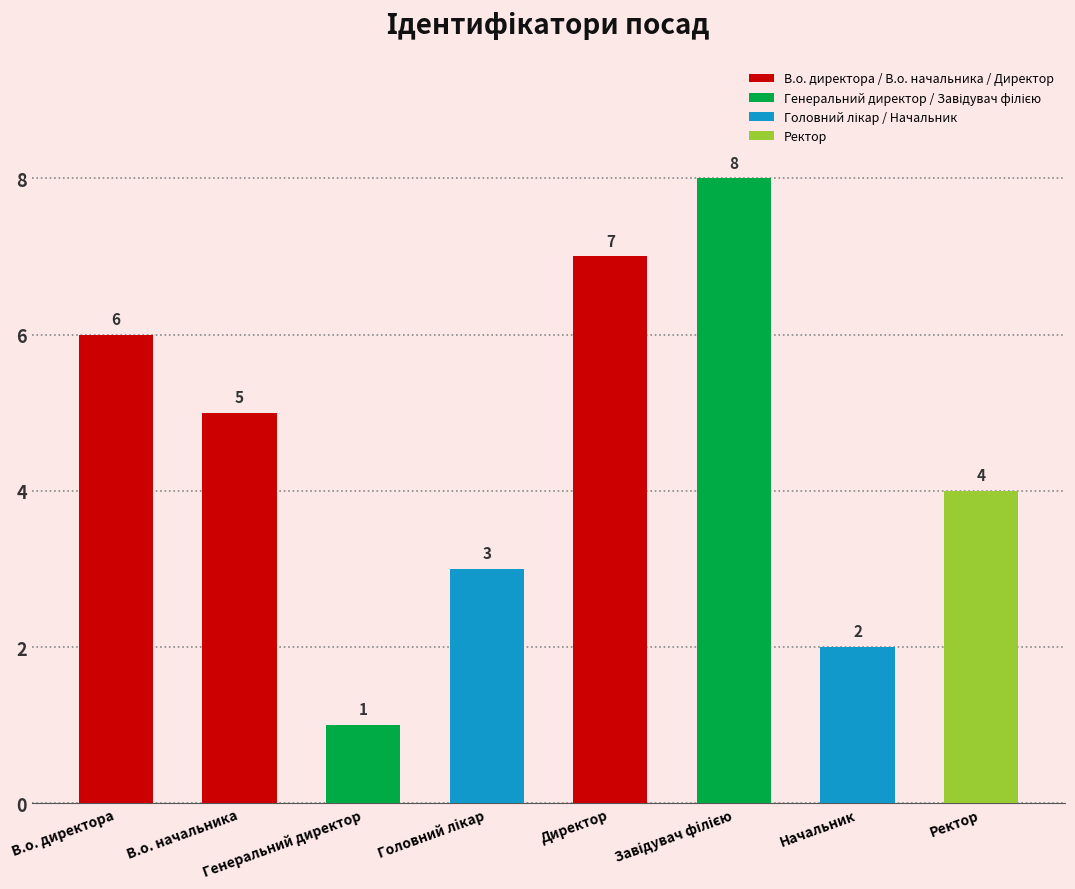

Reading right to left, transcribe all the data shown in this chart.

4	2	8	7	3	1	5	6